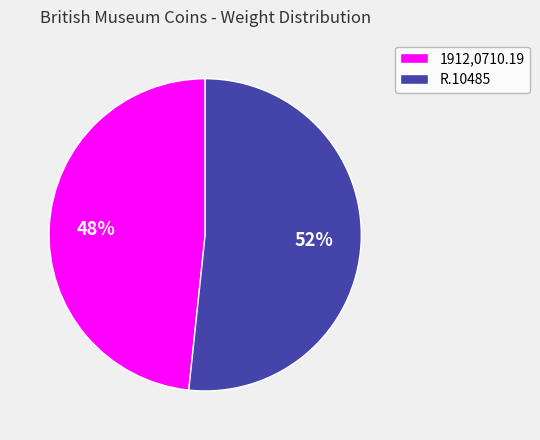

Do 1912,0710.19 and R.10485 together represent more than half of the pie?

Yes